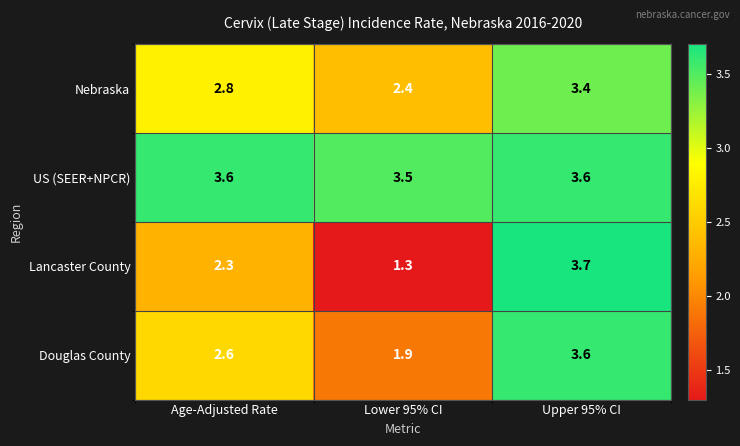

Where is Nebraska nearest to the value 2?

Lower 95% CI